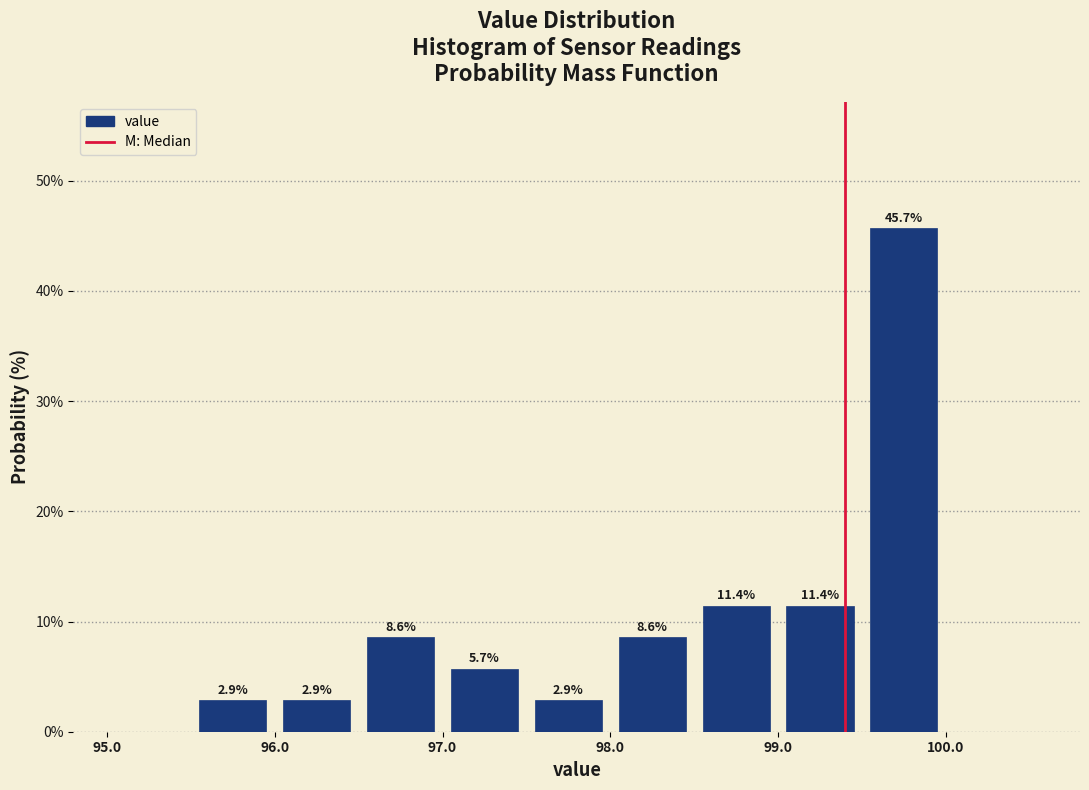

Which range on the x-axis has the tallest bar?

99.5 to 100.0